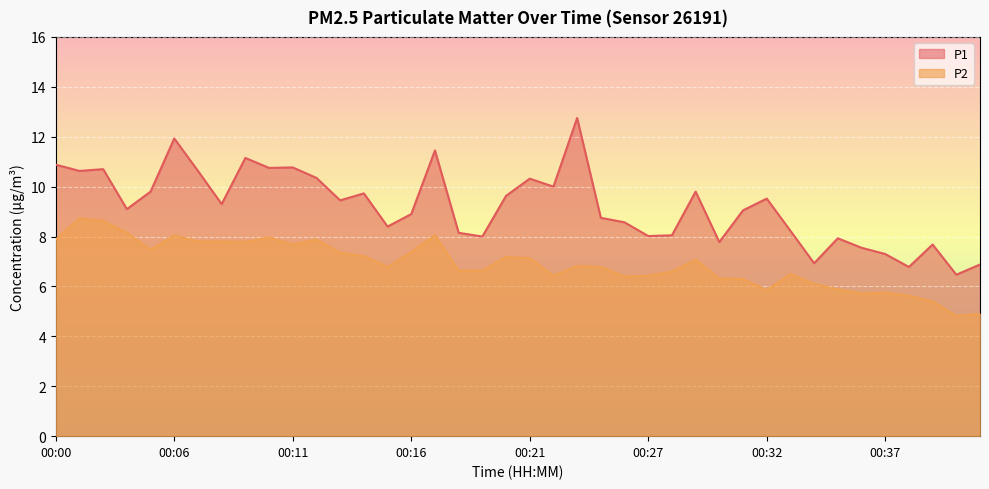

What are all the series names shown in the legend?

P1, P2